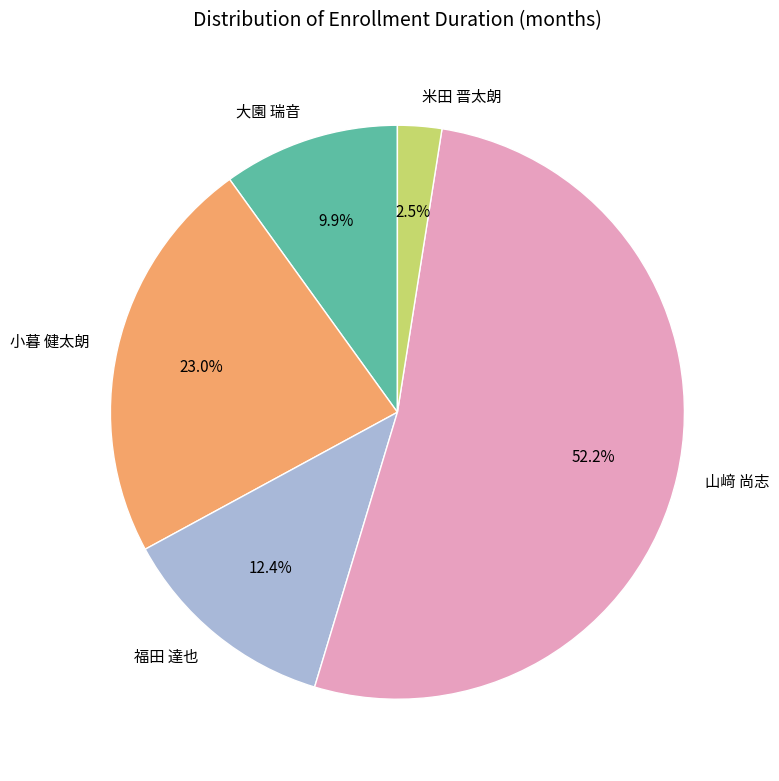

Which has a higher value, 福田 達也 or 山﨑 尚志?

山﨑 尚志